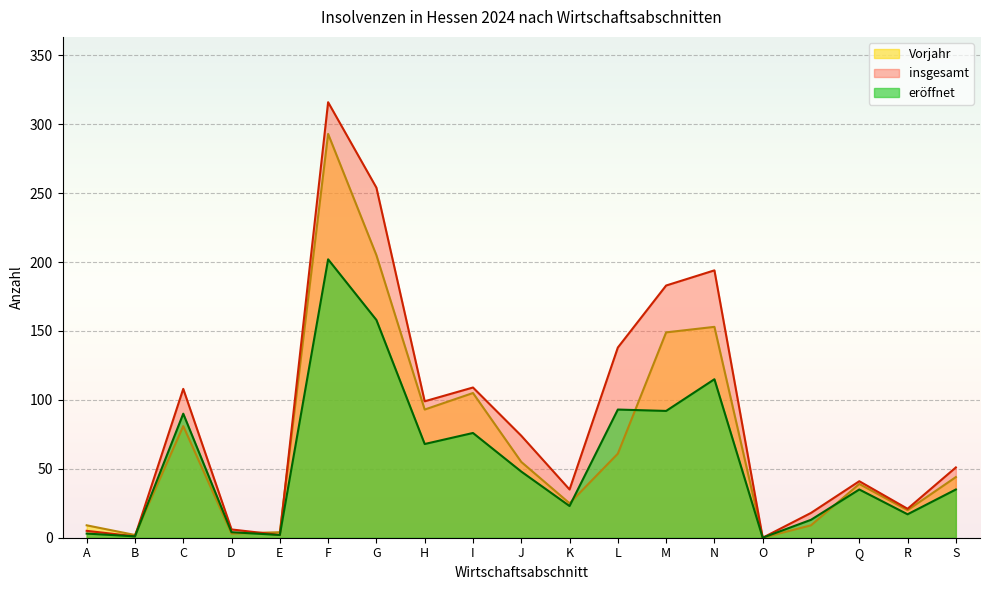

What is the difference between the highest and lowest values at C?

27